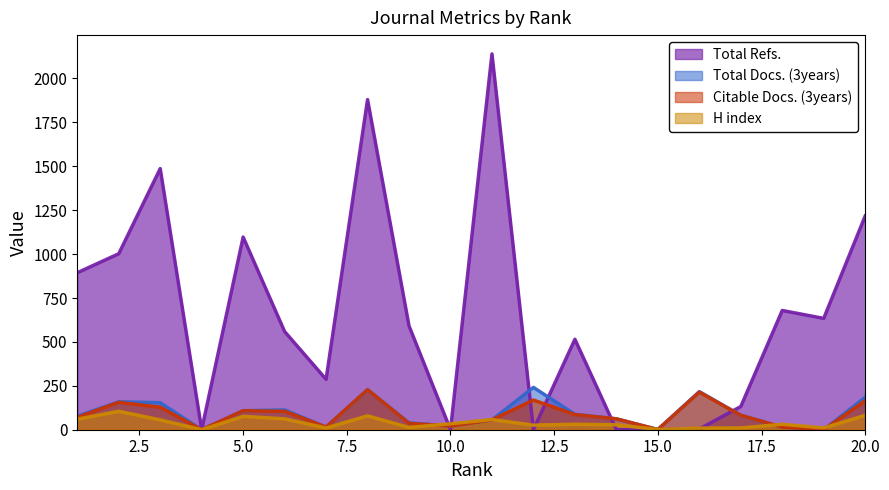

What is the difference between the maximum and minimum values in the Total Docs. (3years) series?

241